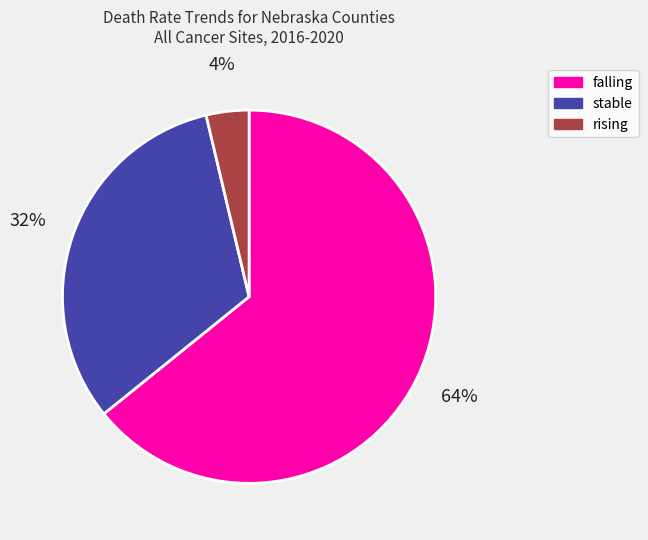

Rank the categories by value from highest to lowest.

falling, stable, rising